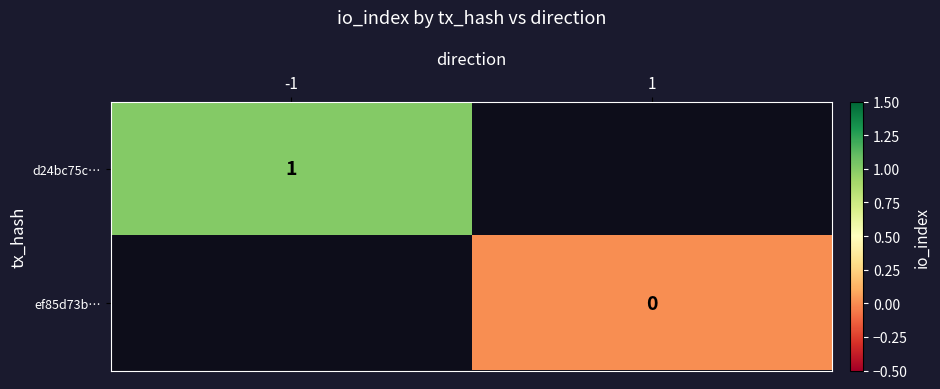

Is the value of ef85d73b… at 1 greater than the value of d24bc75c… at -1?

No